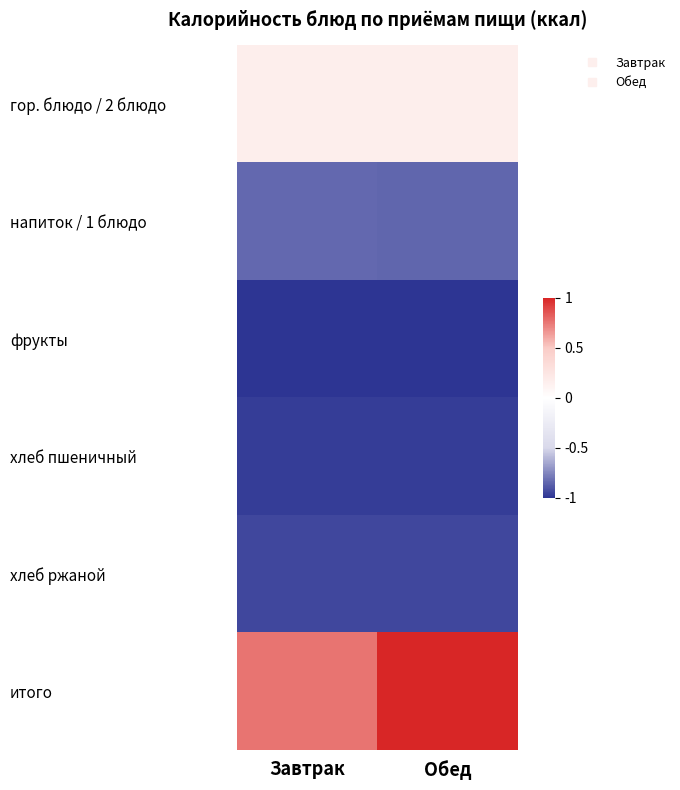

At which category does the chart reach its minimum across all series?

Завтрак